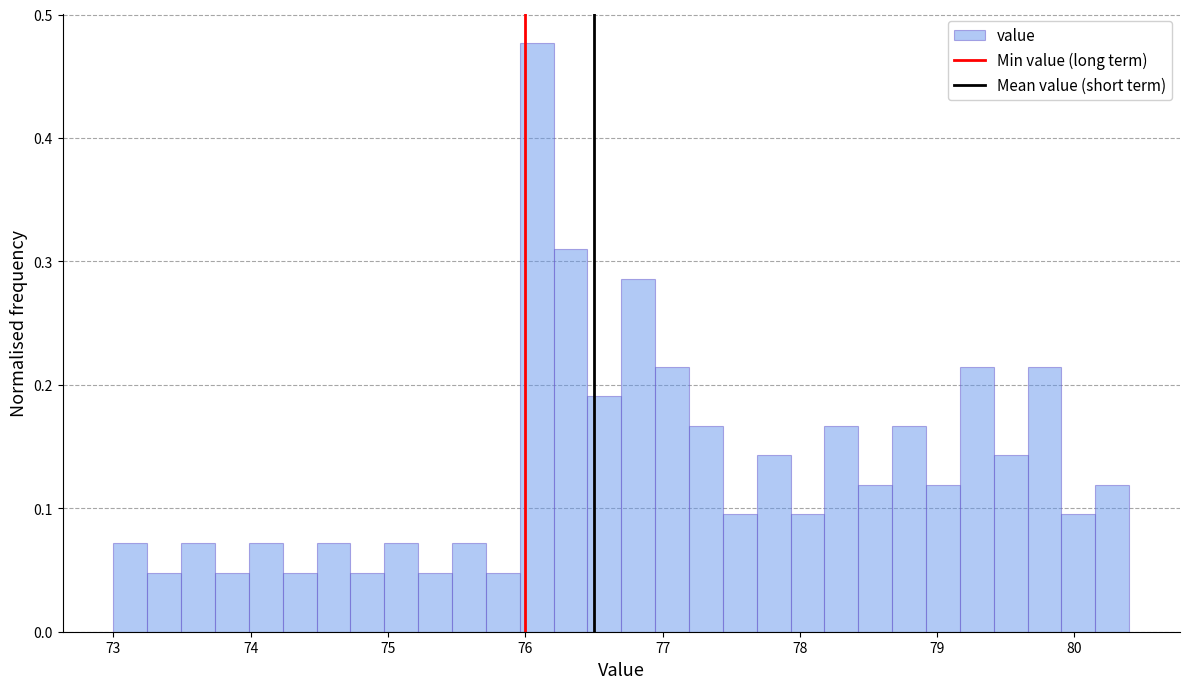

Read against the x-axis, roughly where is the centre of the tallest bar?

76.1